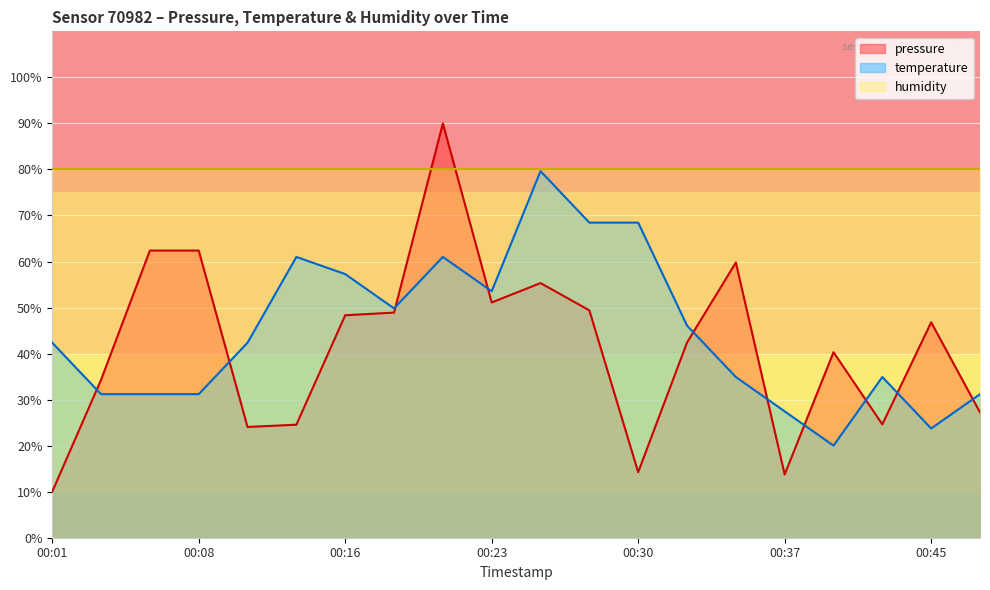

Which has a higher value, 00:37 or 00:40?

00:40